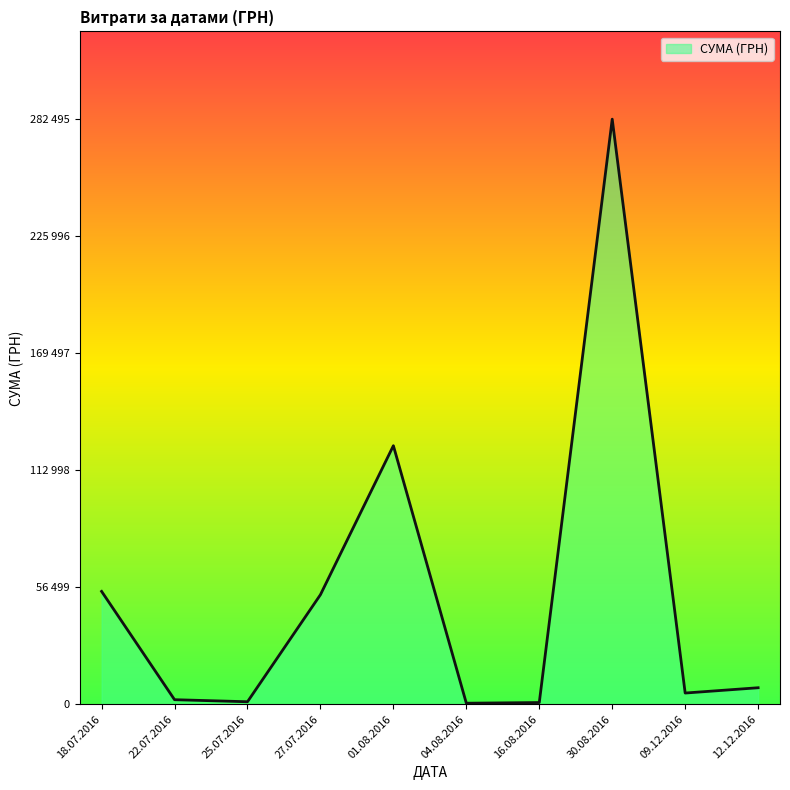

Is this an area chart (filled region under the line)?

Yes